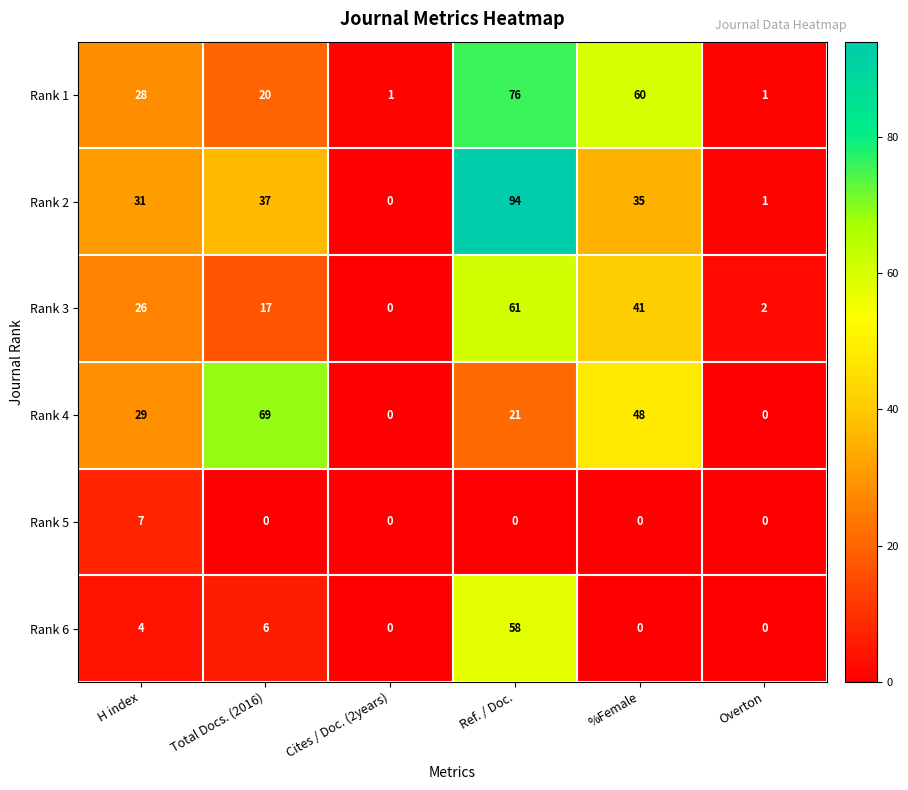

List the series in order of their peak value, lowest first.

Rank 5, Rank 6, Rank 3, Rank 4, Rank 1, Rank 2